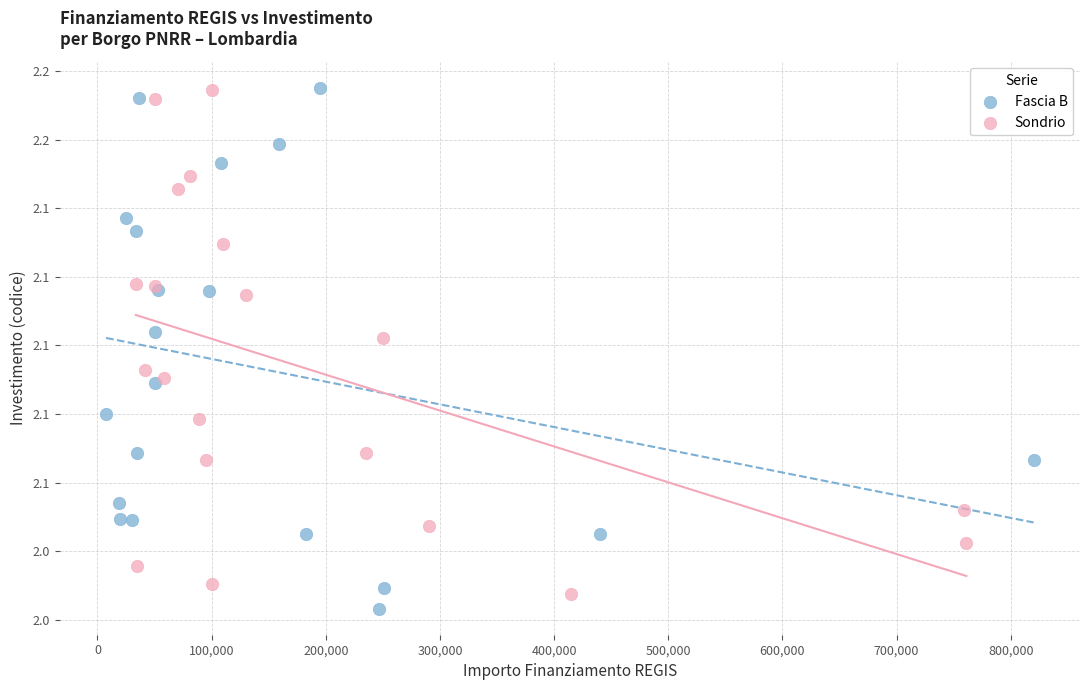

Which series contains the lowest Y value?

Fascia B